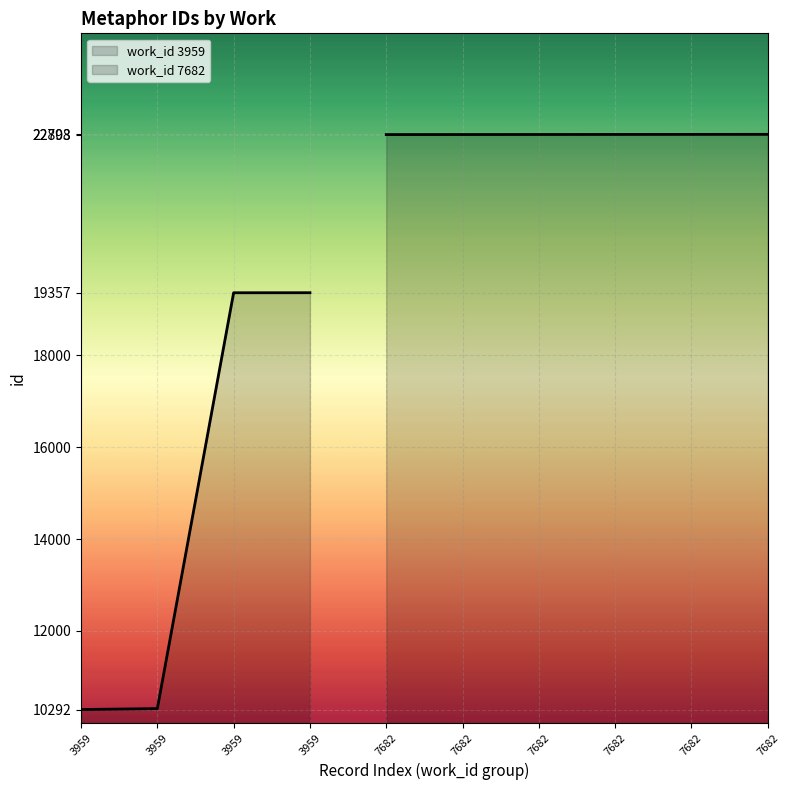

List the labels in order of value, smallest first.

3959, 3959, 3959, 3959, 7682, 7682, 7682, 7682, 7682, 7682